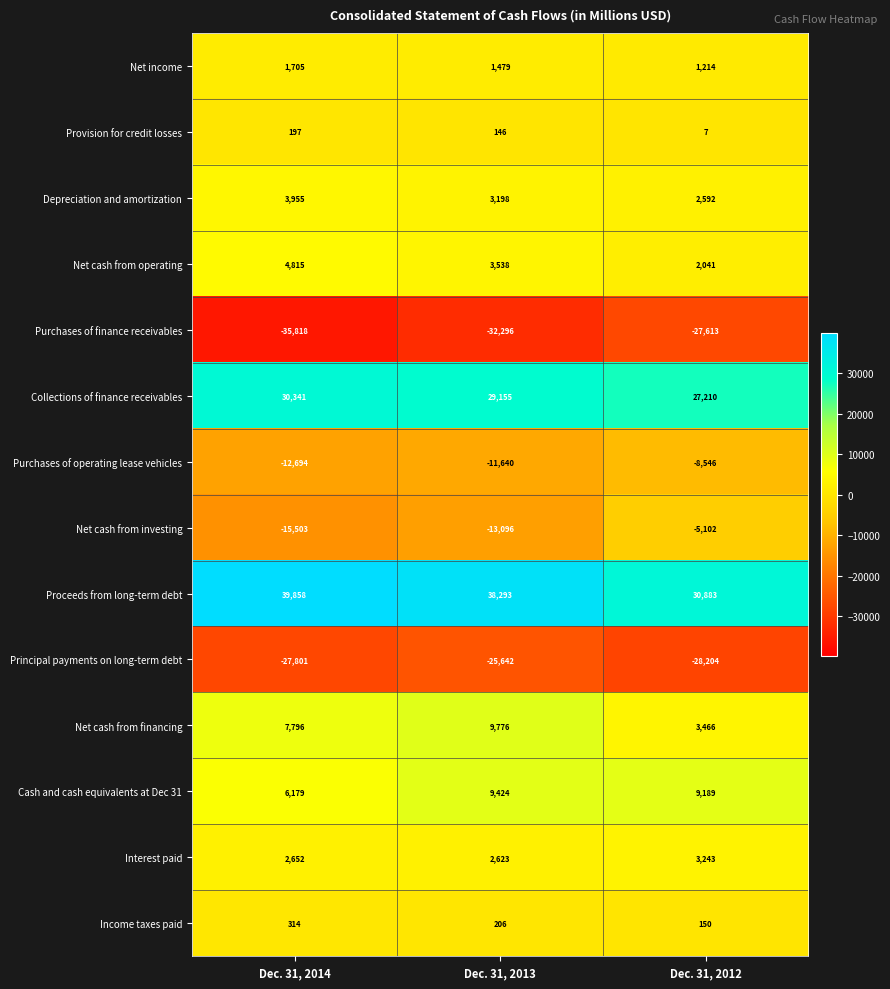

Which series has the widest spread of values?

Net cash from investing